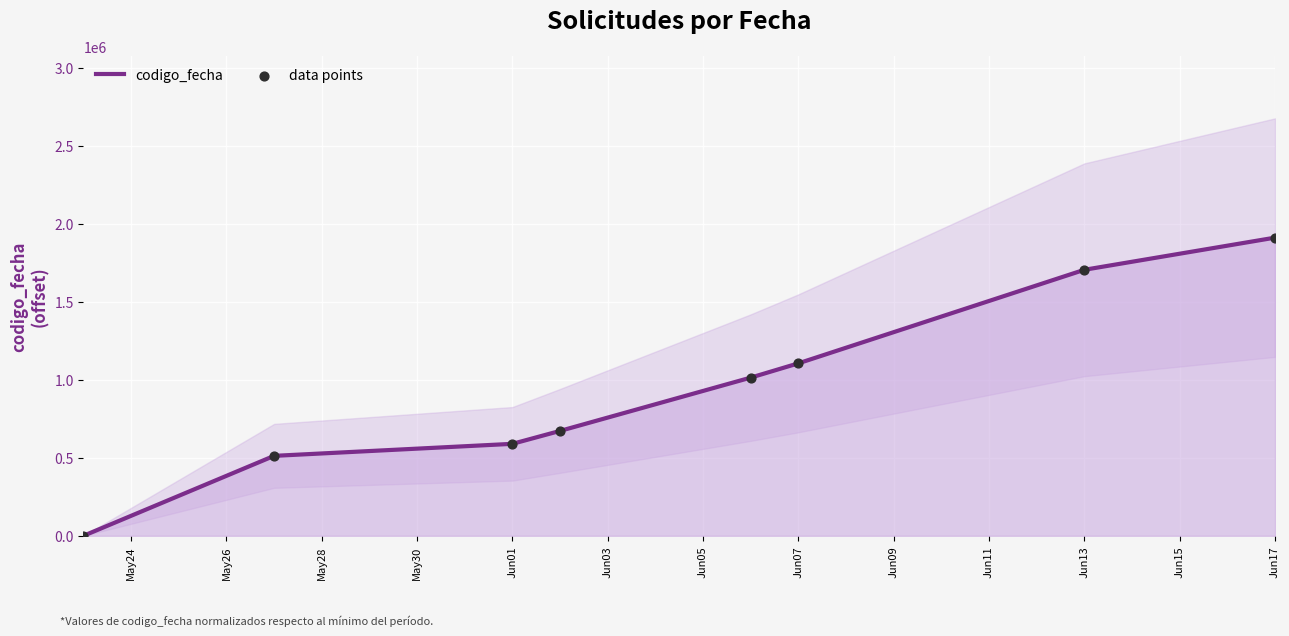

What are all the series names shown in the legend?

codigo_fecha, data points